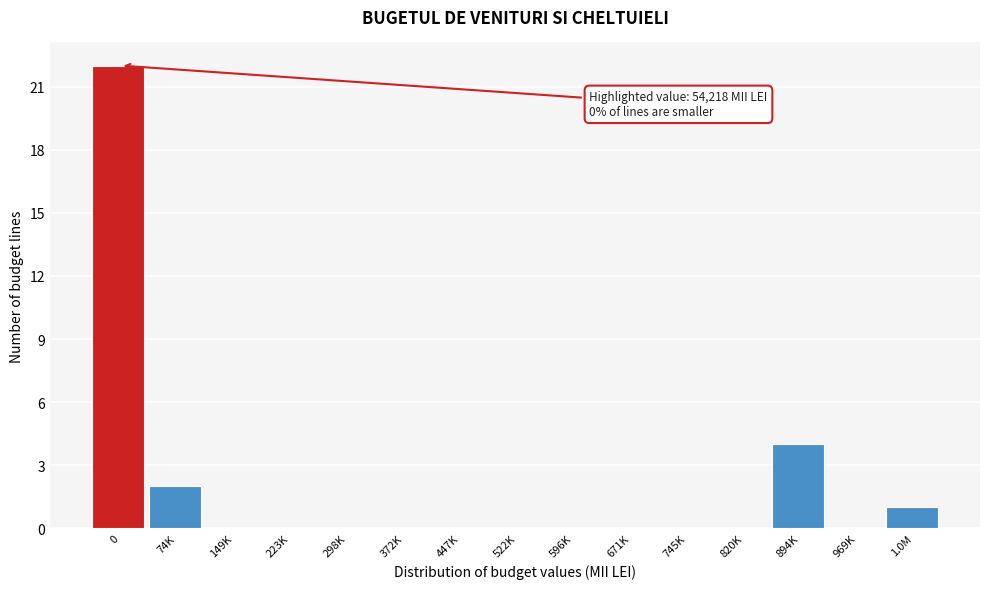

Reading left to right, extract all data points from this chart.

0=22	74K=2	149K=0	223K=0	298K=0	372K=0	447K=0	522K=0	596K=0	671K=0	745K=0	820K=0	894K=4	969K=0	1.0M=1